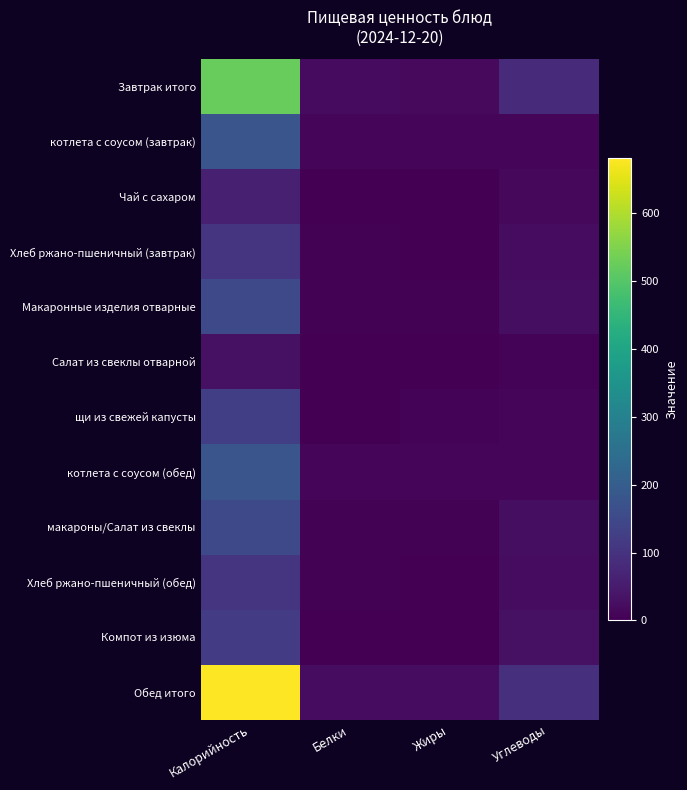

What is the spread (max minus min) of values at Углеводы?

89